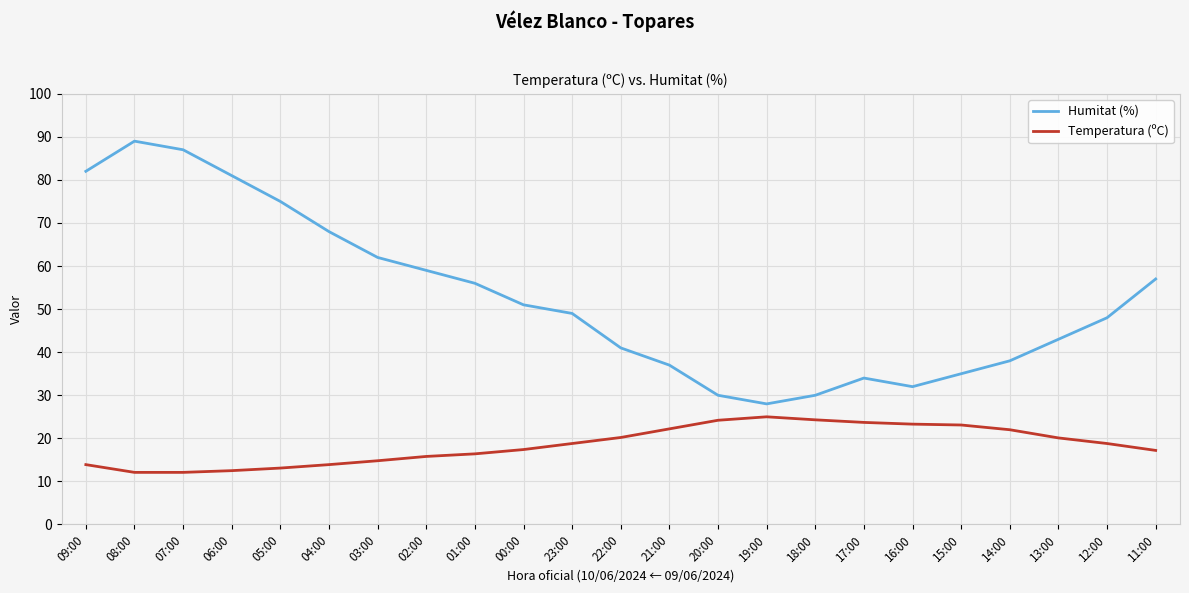

What position from the left is 05:00?

5